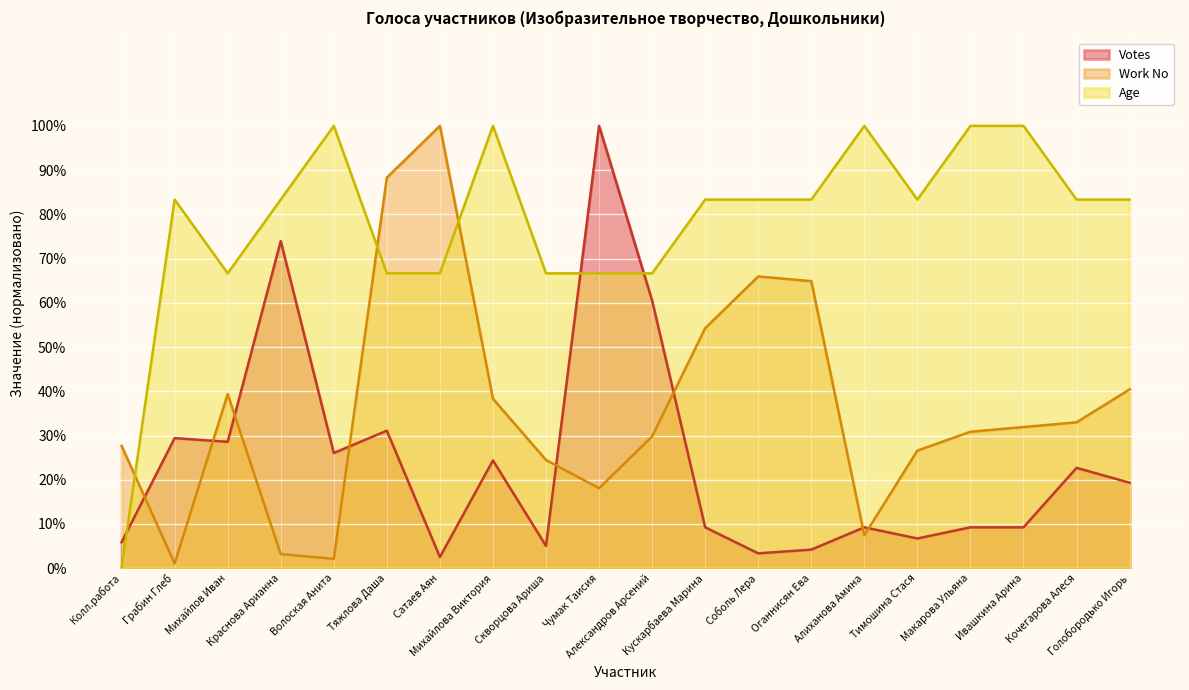

Which series has the largest range (max minus min)?

Age